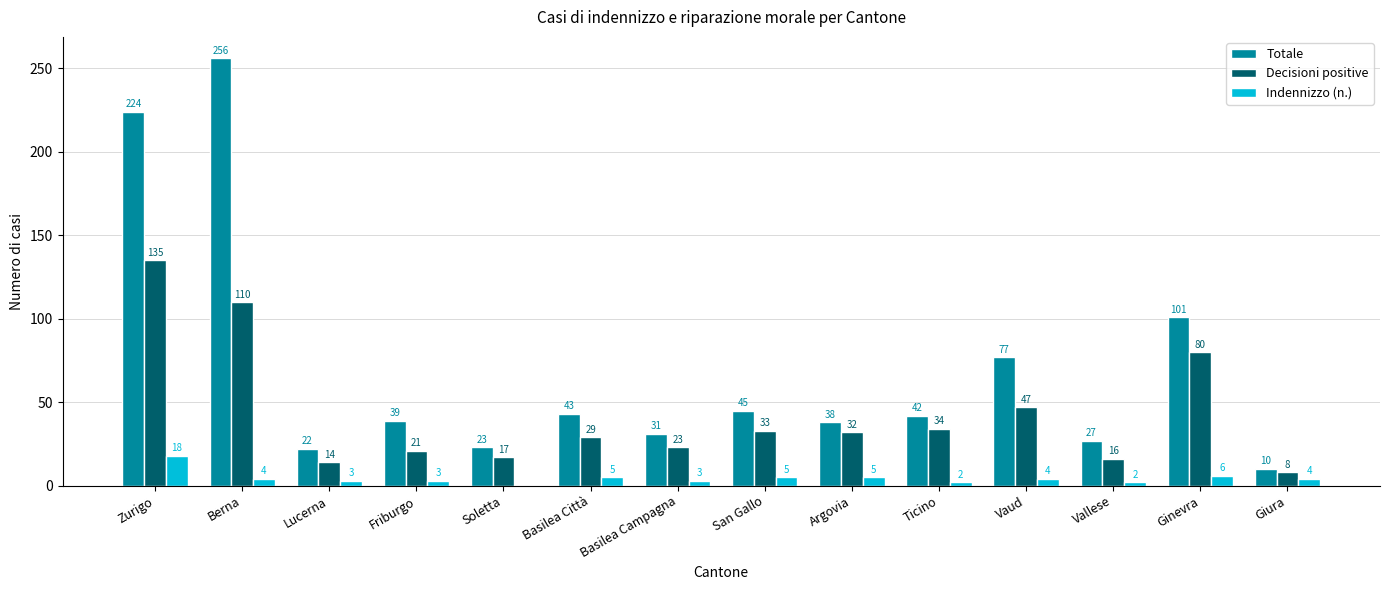

What is the sum of all Decisioni positive values?

599